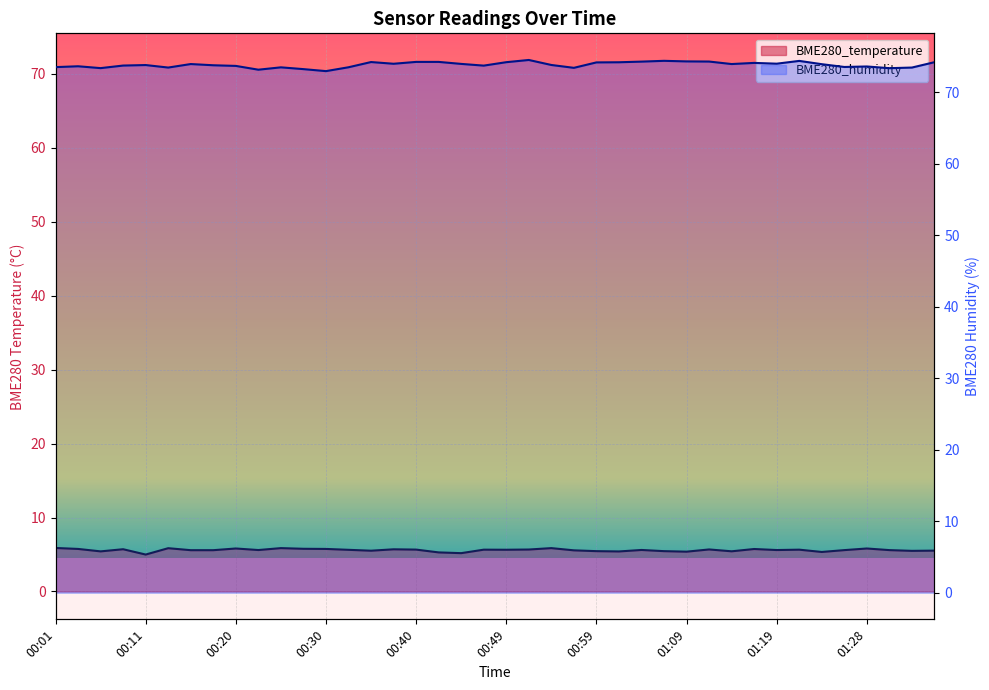

True or false: BME280_humidity and BME280_temperature cross at least once.

False